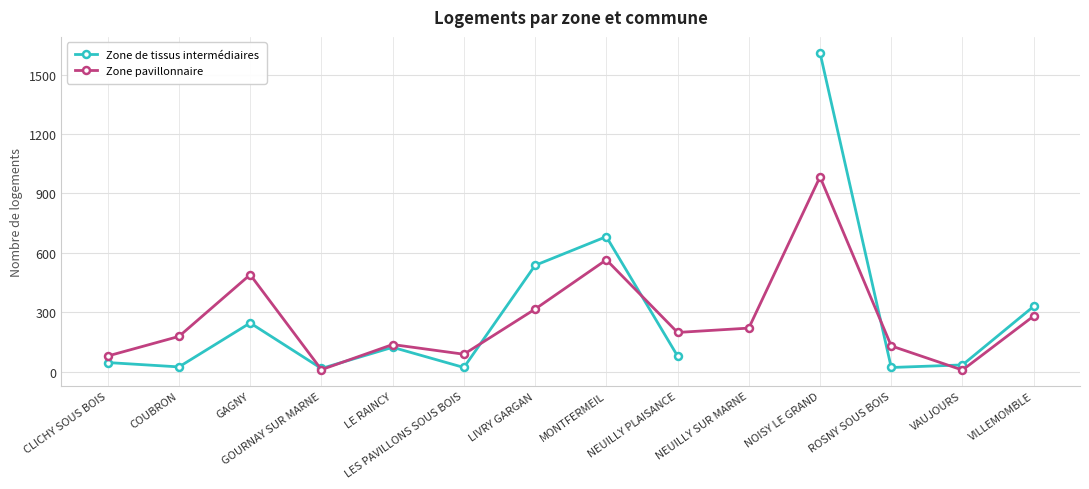

List the series in order of their overall mean, lowest first.

Zone de tissus intermédiaires, Zone pavillonnaire